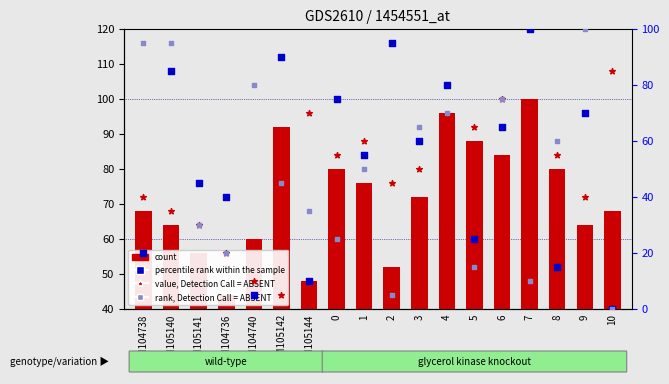

Which series contains the highest Y value?

percentile rank within the sample